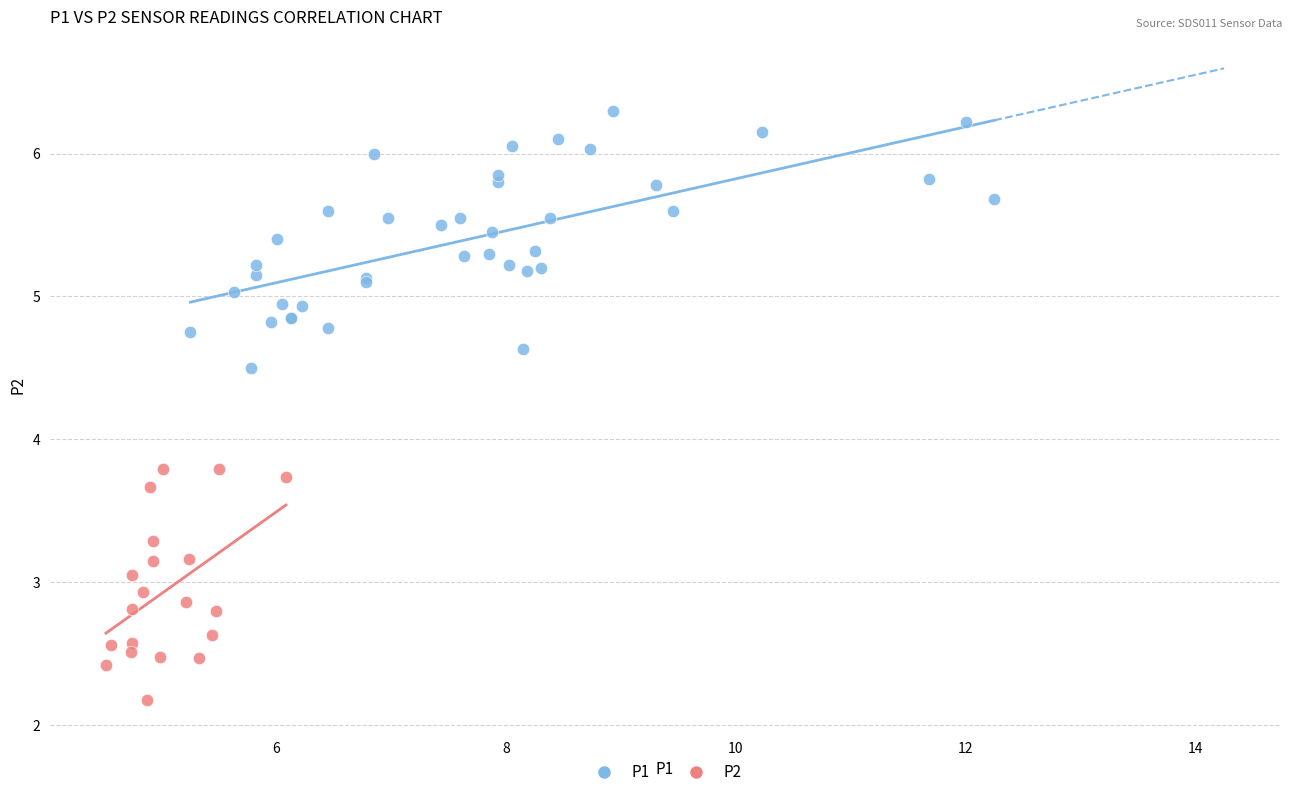

Which series contains the lowest Y value?

P2